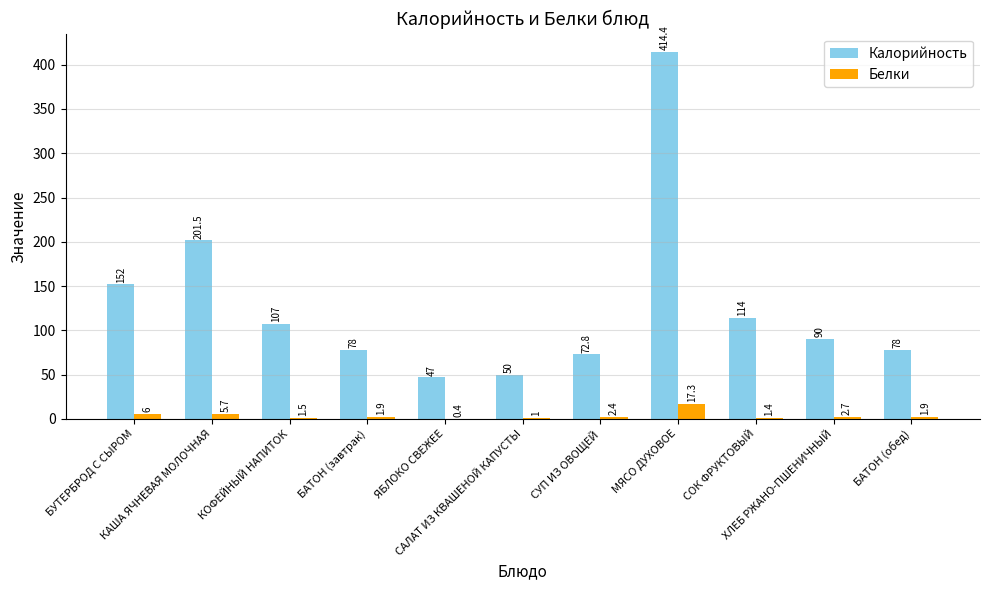

Reading left to right, what are all the values shown in this chart?

Калорийность: БУТЕРБРОД С СЫРОМ=152.0	КАША ЯЧНЕВАЯ МОЛОЧНАЯ=201.5	КОФЕЙНЫЙ НАПИТОК=107.0	БАТОН (завтрак)=78.0	ЯБЛОКО СВЕЖЕЕ=47.0	САЛАТ ИЗ КВАШЕНОЙ КАПУСТЫ=50.0	СУП ИЗ ОВОЩЕЙ=72.8	МЯСО ДУХОВОЕ=414.4	СОК ФРУКТОВЫЙ=114.0	ХЛЕБ РЖАНО-ПШЕНИЧНЫЙ=90.0	БАТОН (обед)=78.0
Белки: БУТЕРБРОД С СЫРОМ=6.0	КАША ЯЧНЕВАЯ МОЛОЧНАЯ=5.7	КОФЕЙНЫЙ НАПИТОК=1.5	БАТОН (завтрак)=1.9	ЯБЛОКО СВЕЖЕЕ=0.4	САЛАТ ИЗ КВАШЕНОЙ КАПУСТЫ=1.0	СУП ИЗ ОВОЩЕЙ=2.4	МЯСО ДУХОВОЕ=17.3	СОК ФРУКТОВЫЙ=1.4	ХЛЕБ РЖАНО-ПШЕНИЧНЫЙ=2.7	БАТОН (обед)=1.9